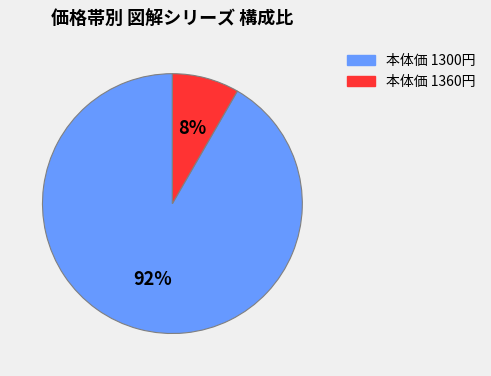

Does any single category account for the majority?

Yes